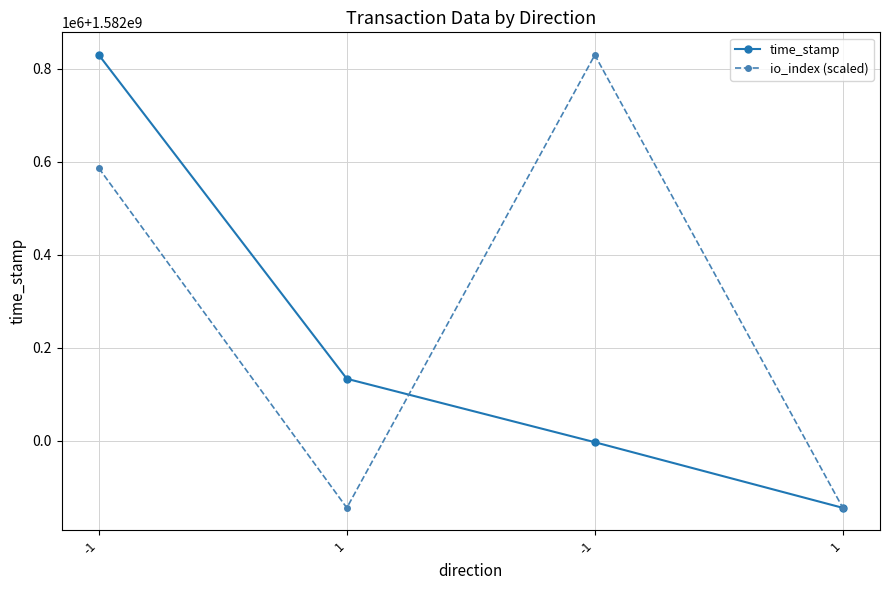

List the series in order of their overall mean, highest first.

io_index (scaled), time_stamp